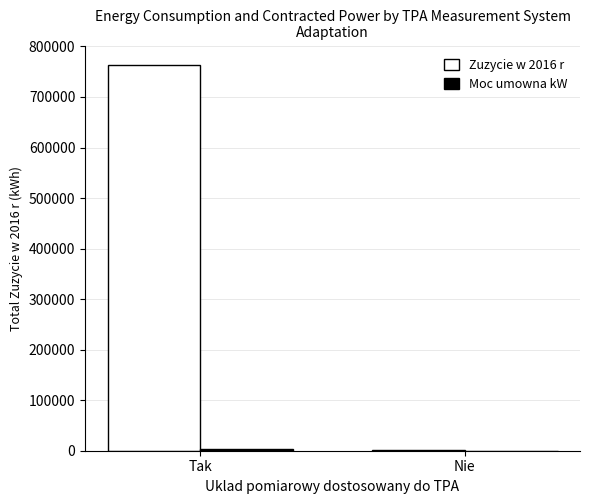

Which series has the largest total across all categories?

Zuzycie w 2016 r